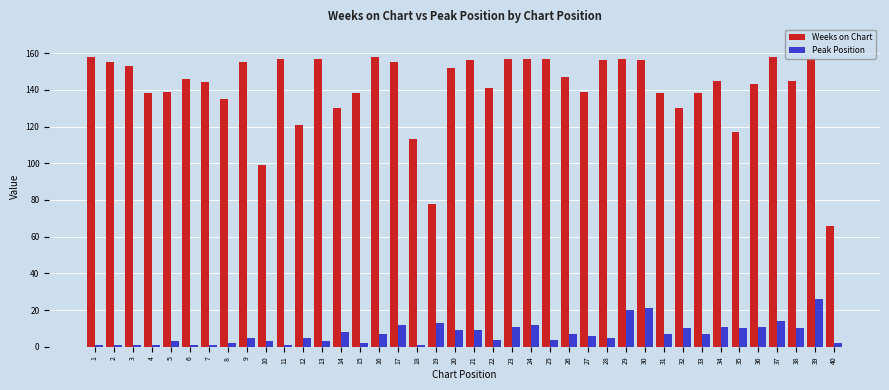

Reading left to right, list all the values displayed in this chart.

Weeks on Chart: 158	155	153	138	139	146	144	135	155	99	157	121	157	130	138	158	155	113	78	152	156	141	157	157	157	147	139	156	157	156	138	130	138	145	117	143	158	145	157	66
Peak Position: 1	1	1	1	3	1	1	2	5	3	1	5	3	8	2	7	12	1	13	9	9	4	11	12	4	7	6	5	20	21	7	10	7	11	10	11	14	10	26	2